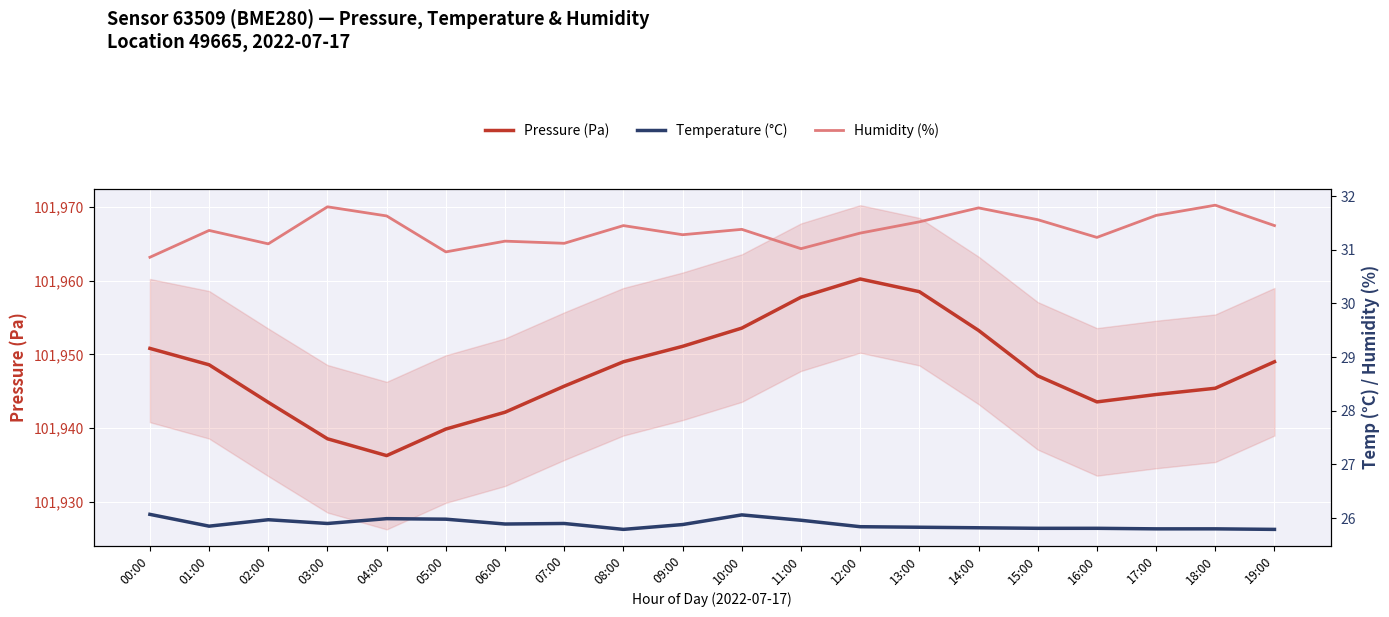

How many data points does each series have?

20